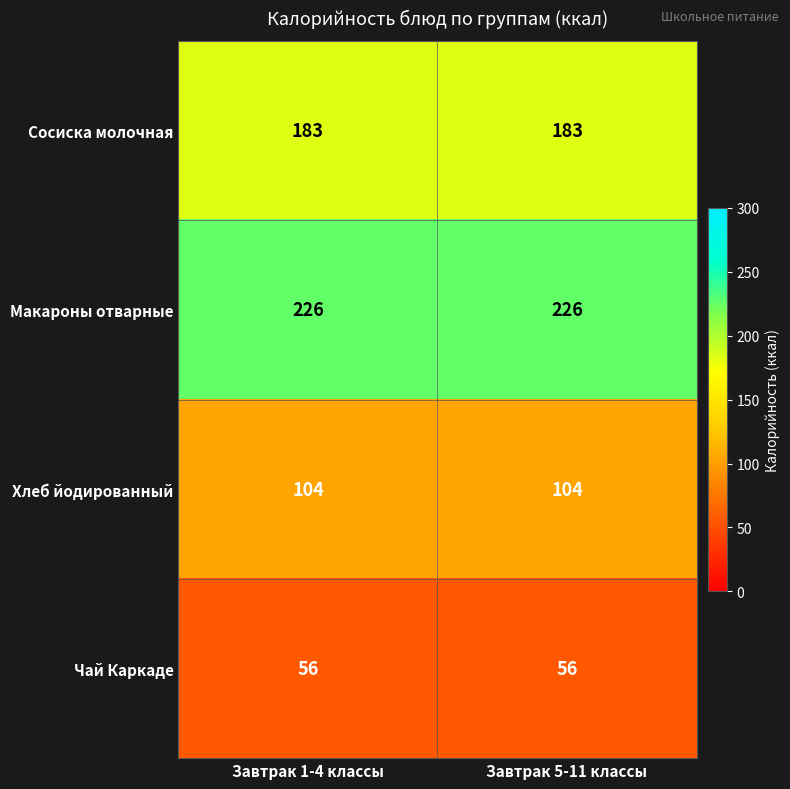

The value of Чай Каркаде at Завтрак 1-4 классы is 56. True or false?

True